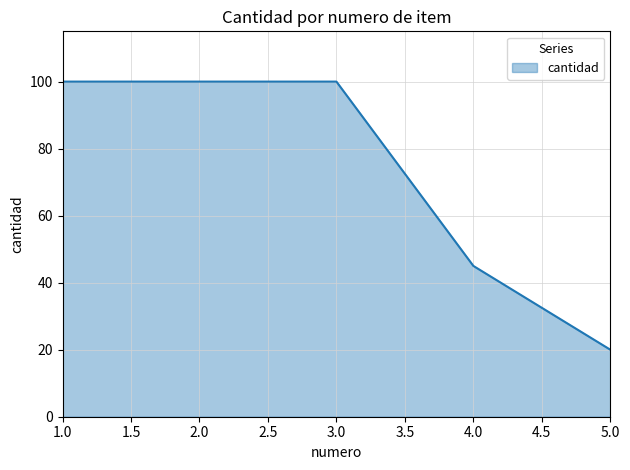

Which category has the lowest value across all series?

5.0